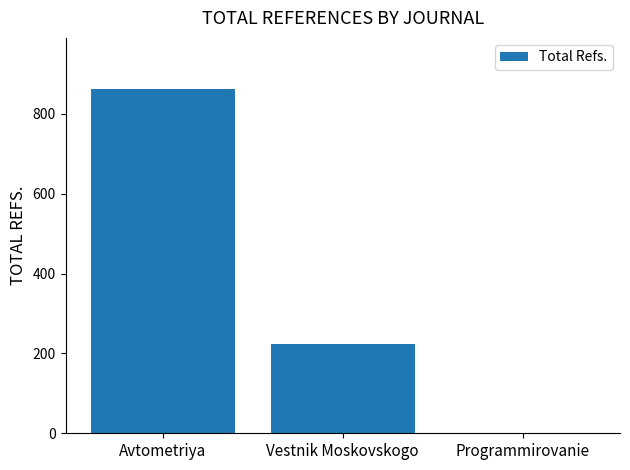

What is the greatest value displayed?

861